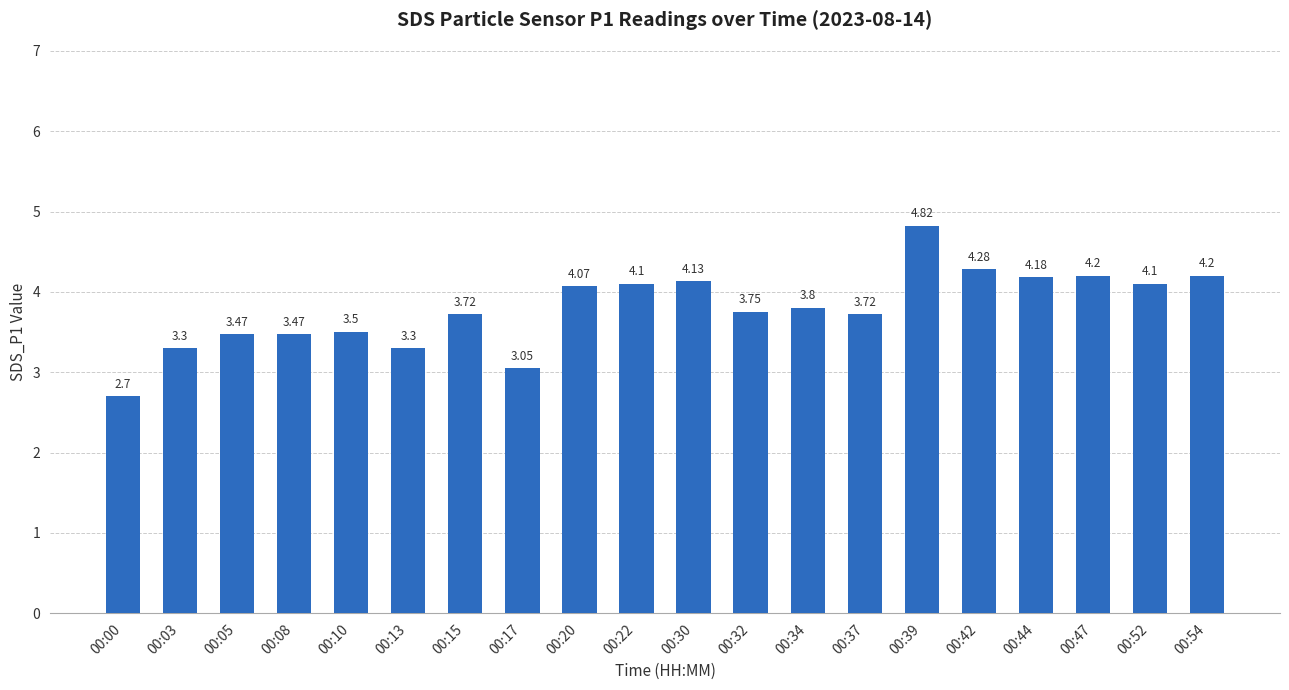

Which has a higher value, 00:39 or 00:10?

00:39